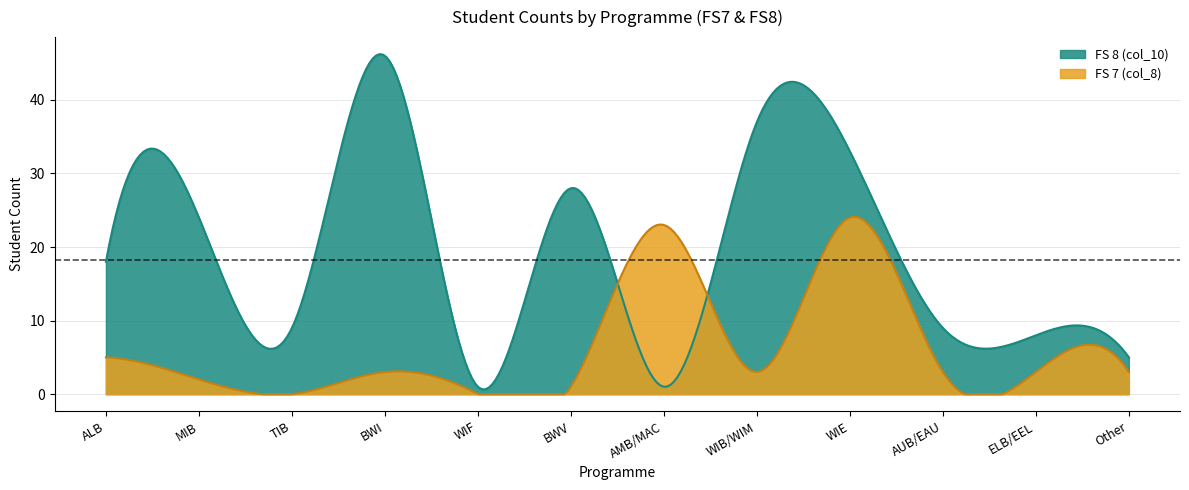

What is the spread (max minus min) of values at WIE?

9